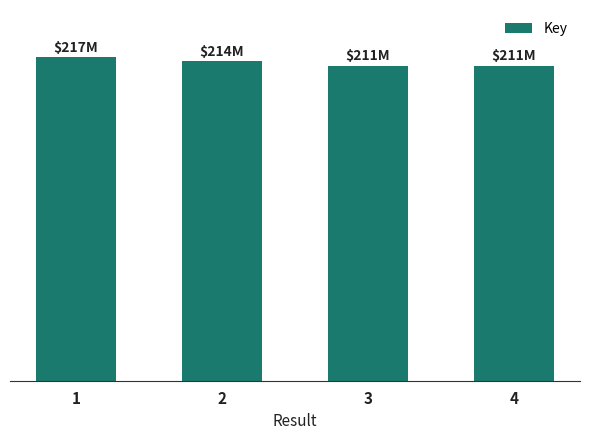

At which label is the value closest to 213968540?

2